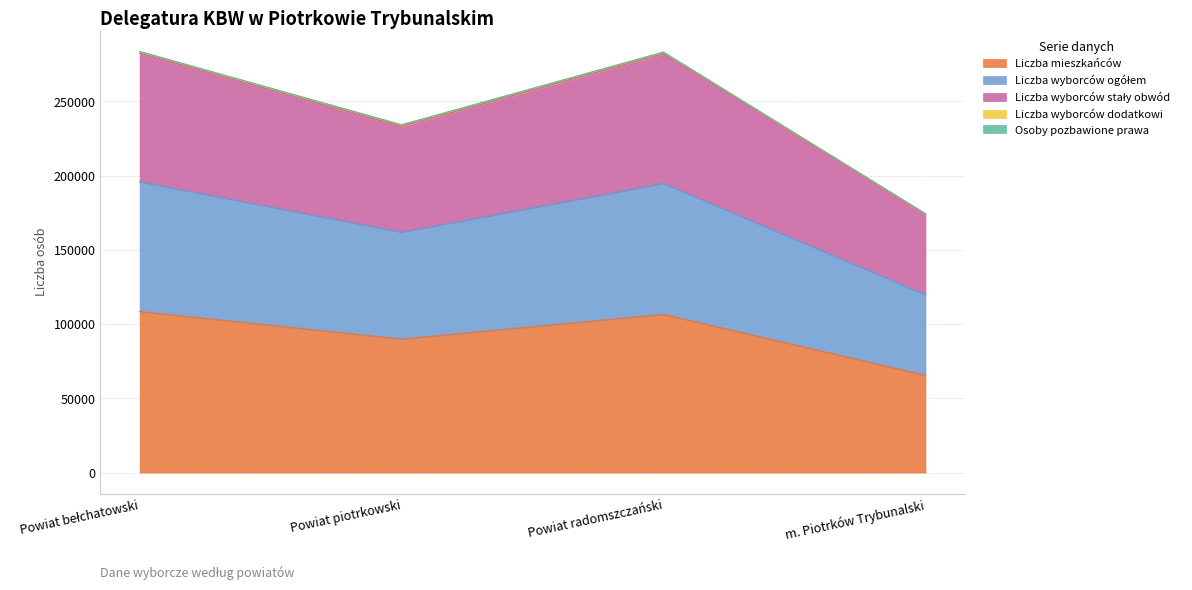

The value of Liczba mieszkańców at m. Piotrków Trybunalski is 65481. True or false?

True